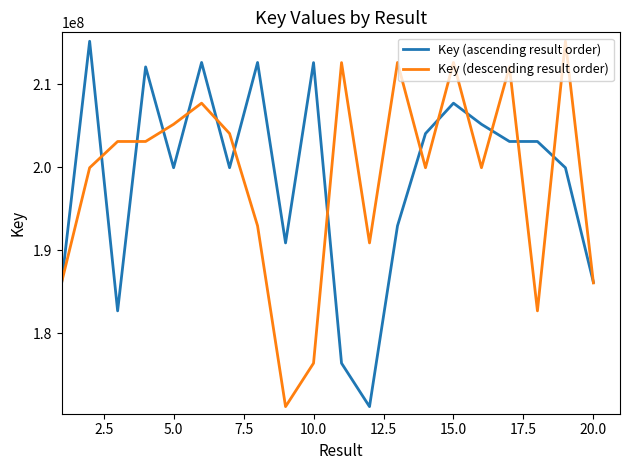

What is the maximum value shown in the chart?

215210288